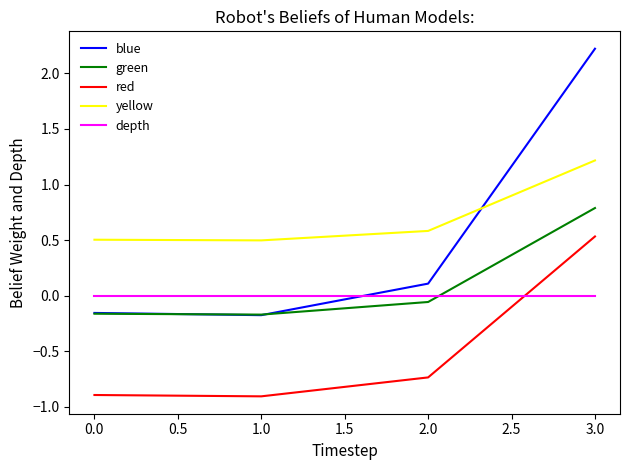

What are all the series names shown in the legend?

blue, green, red, yellow, depth